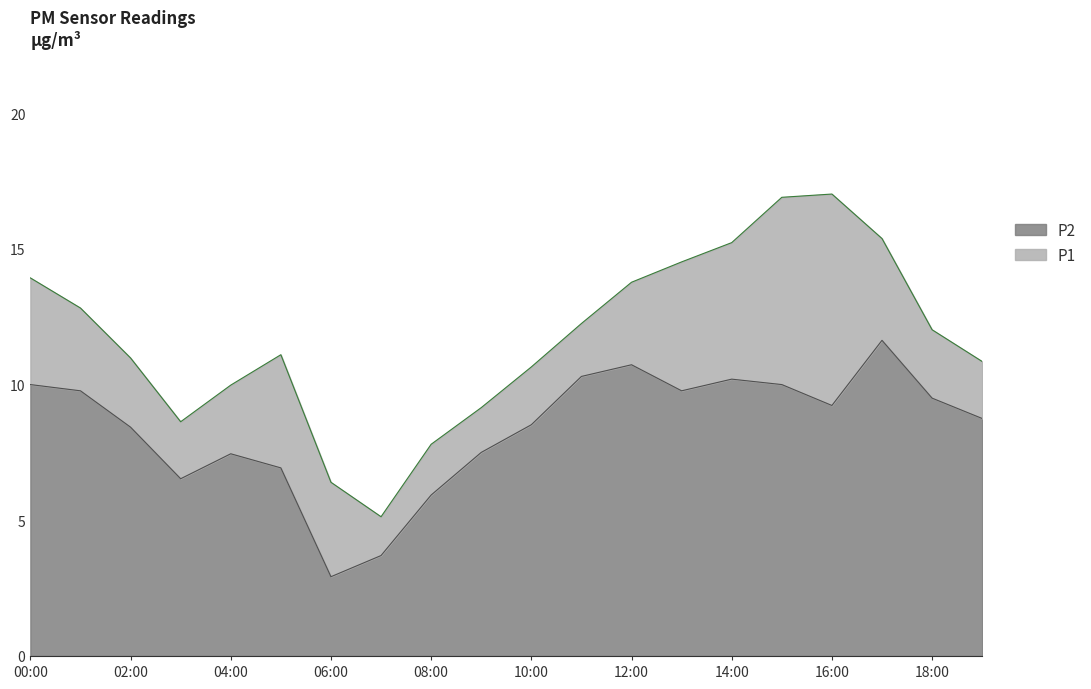

How many lines are shown in the chart?

2